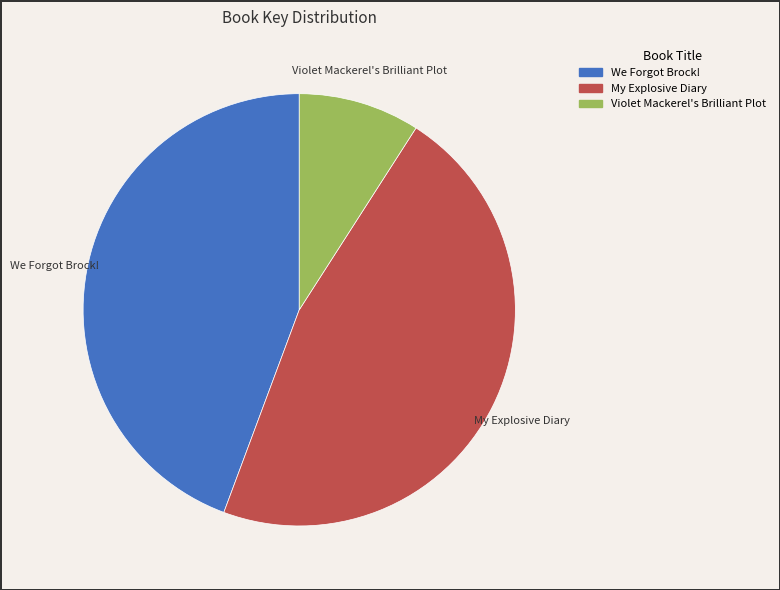

Rank the categories by value from lowest to highest.

Violet Mackerel's Brilliant Plot, We Forgot Brock!, My Explosive Diary